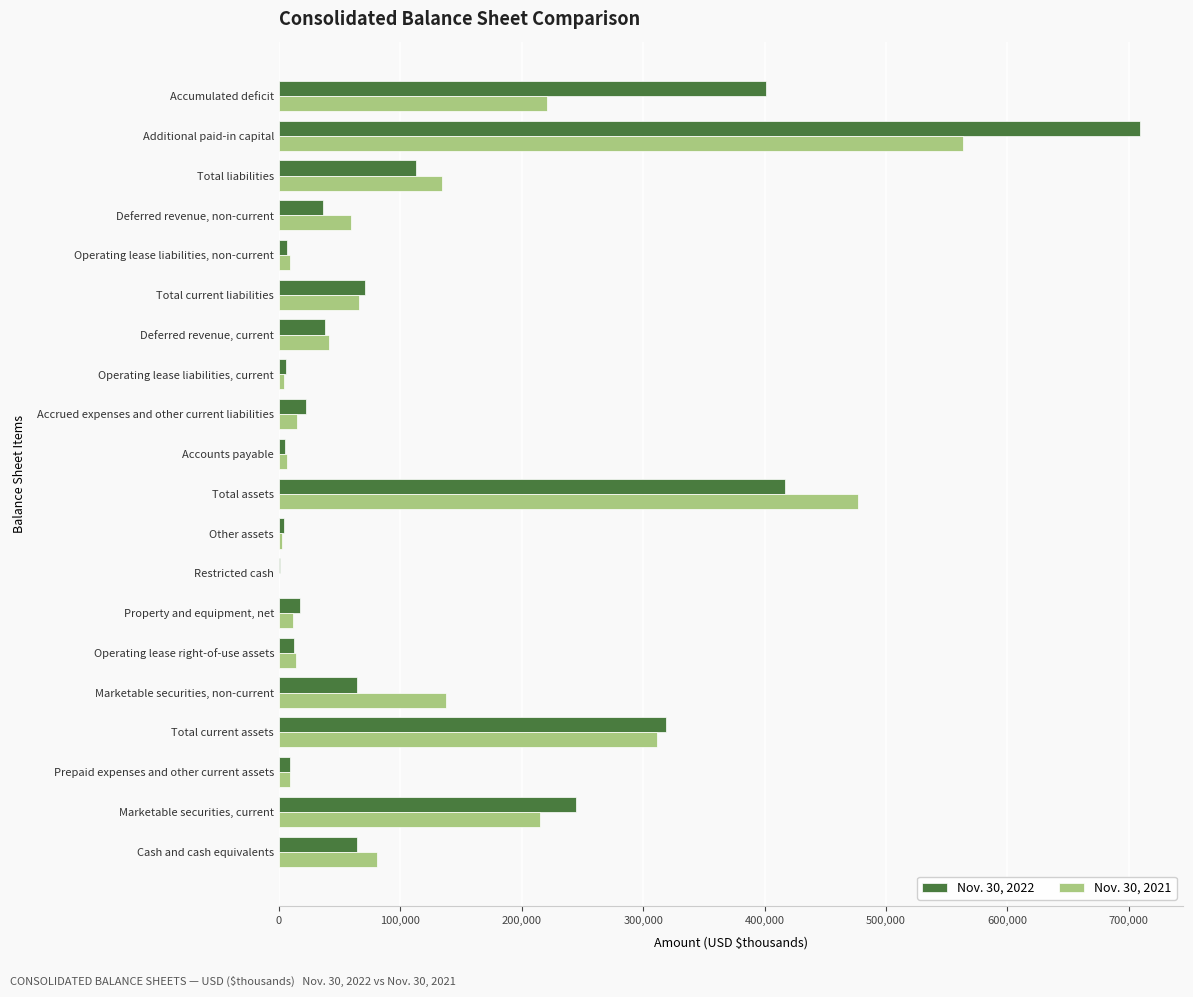

True or false: Nov. 30, 2021 has a value of 68774 at Deferred revenue, current.

False